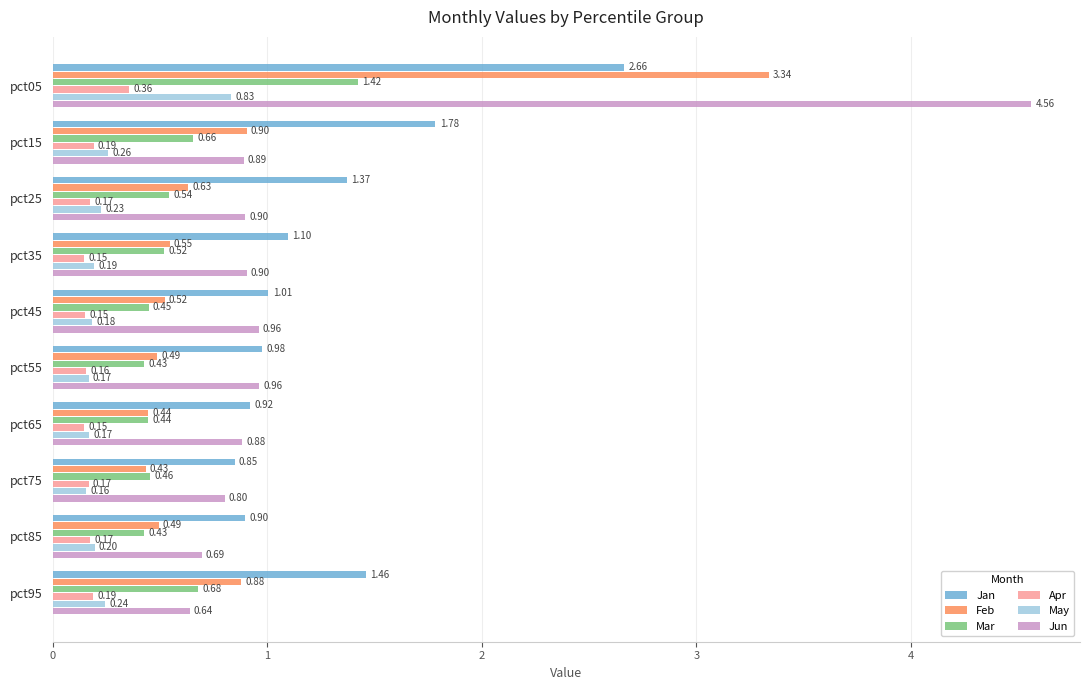

Which series has the largest range (max minus min)?

Jun